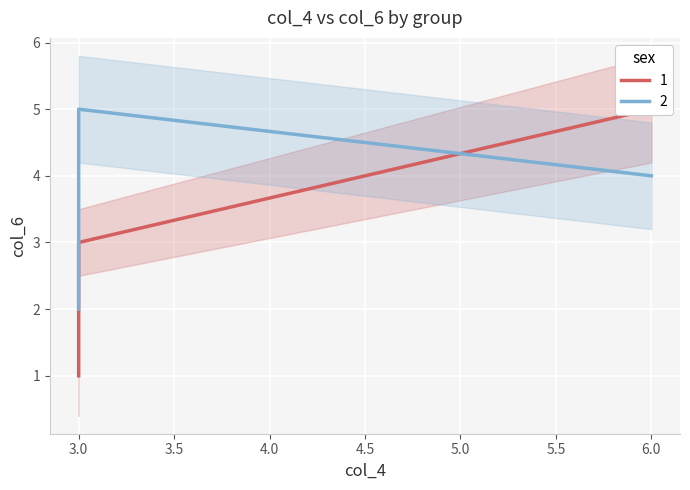

What is the total value across all series at 3?

8